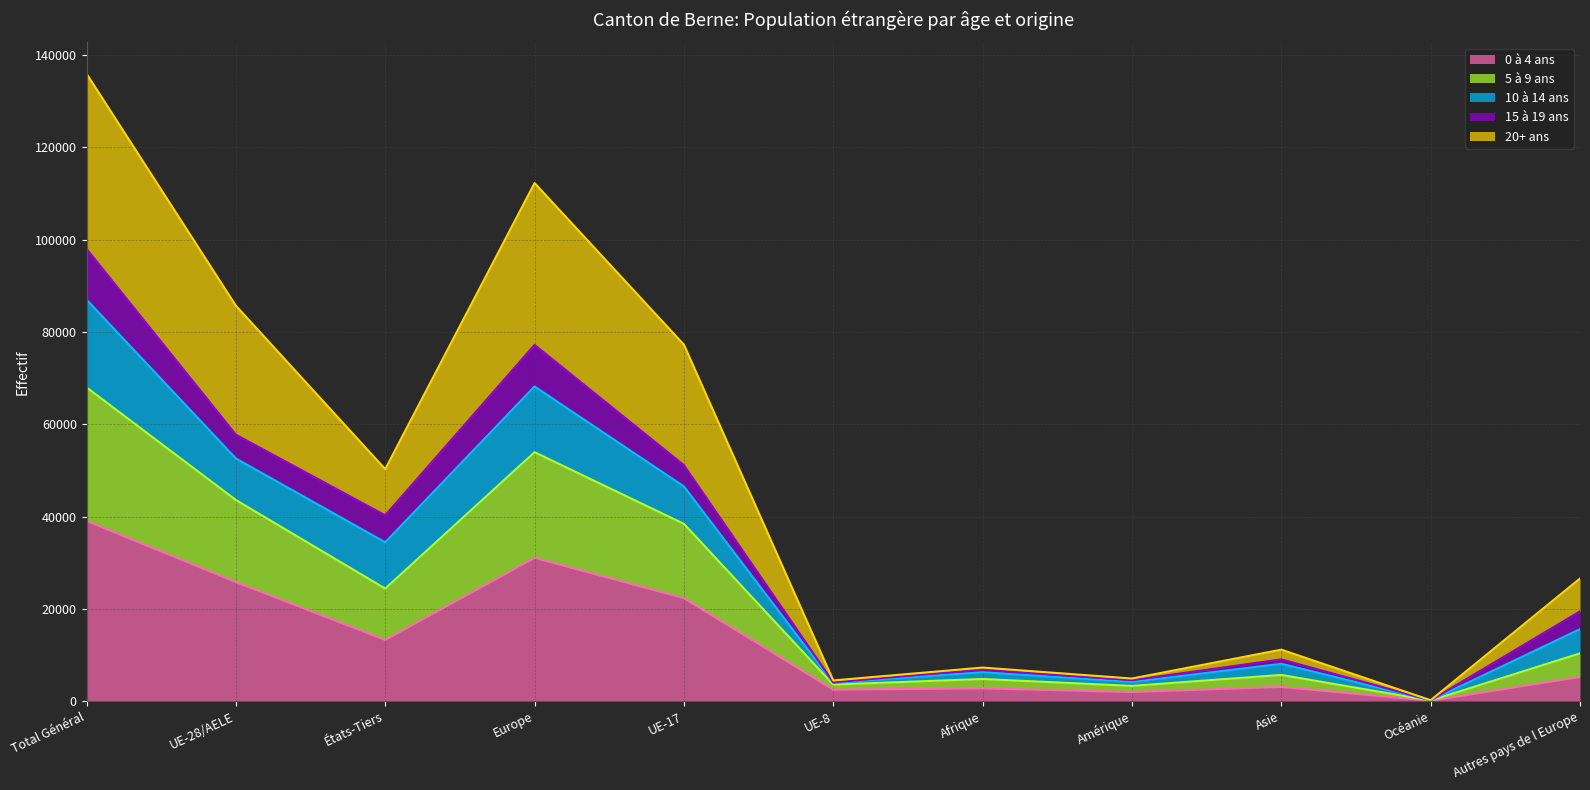

What position from the right is Total Général?

11